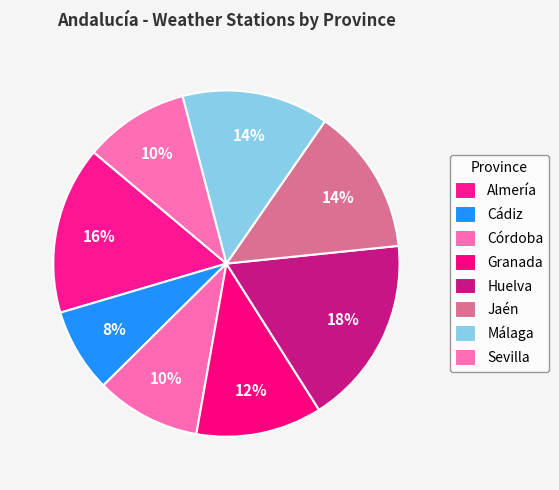

How many segments does this pie chart have?

8